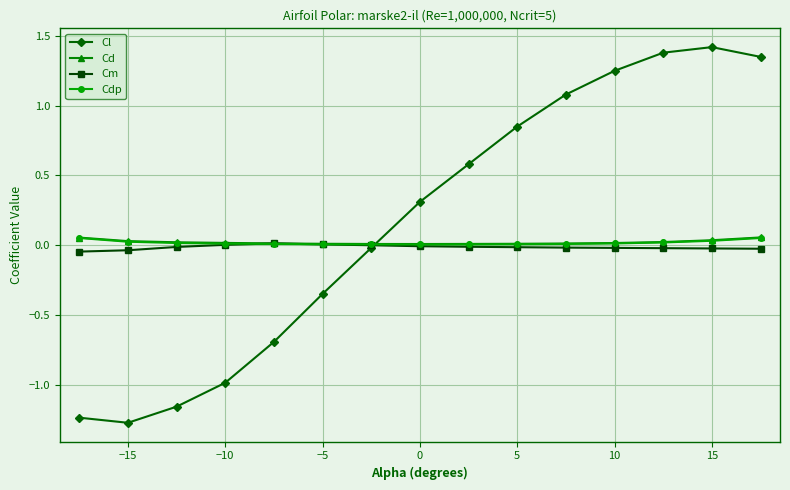

Which series has the largest range (max minus min)?

Cl